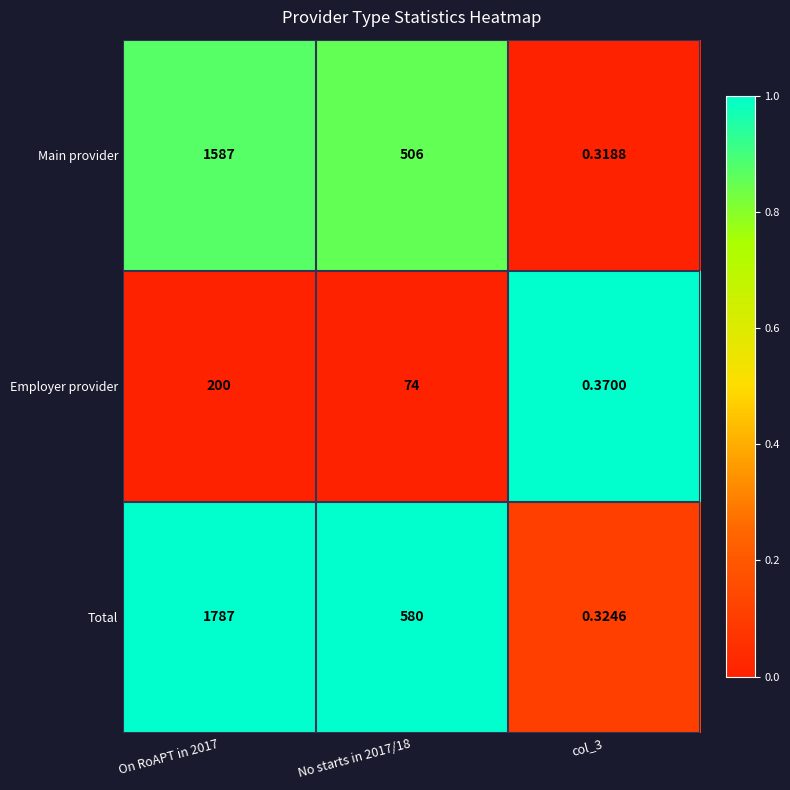

Between On RoAPT in 2017 and No starts in 2017/18, which series saw the biggest shift?

Total